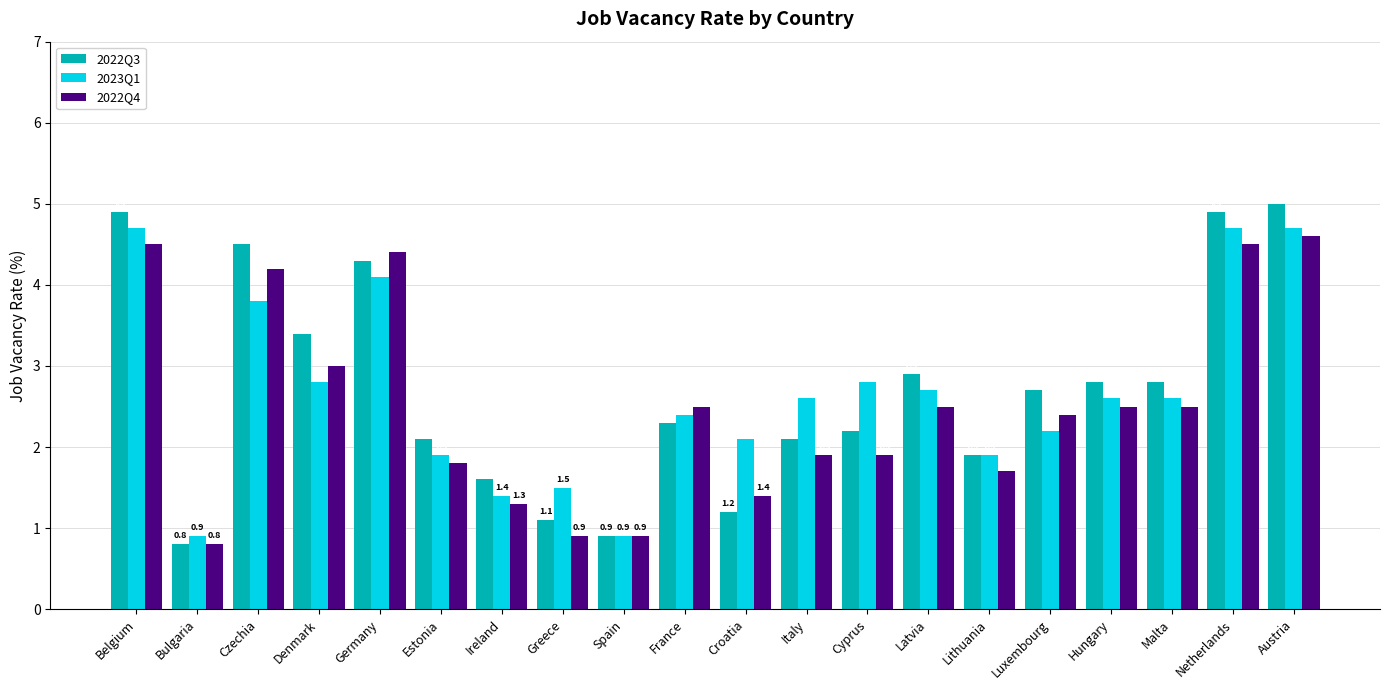

What is the sum of the 2023Q1 values at Latvia and Spain?

3.6